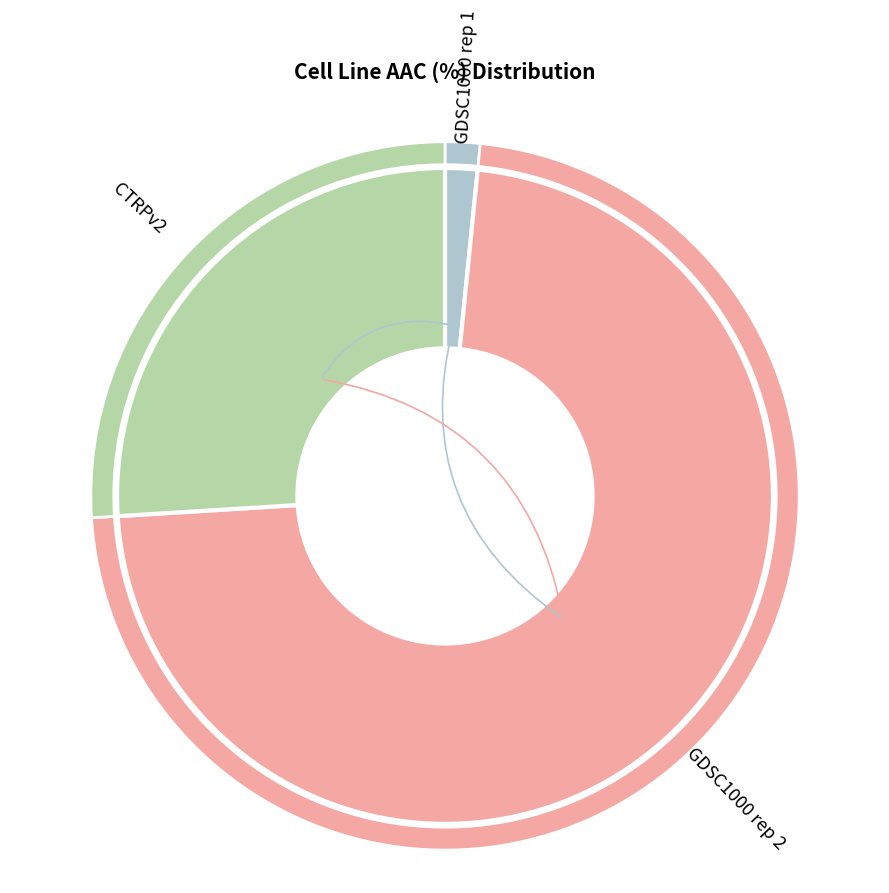

What percentage is the CTRPv2 slice, to the nearest percent?

26%